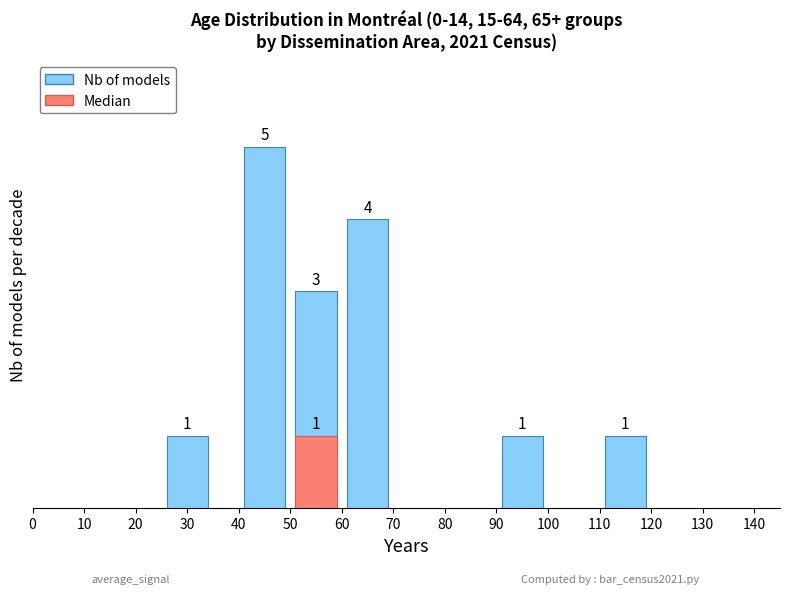

What is the sum of the values at 20 and 40?

4